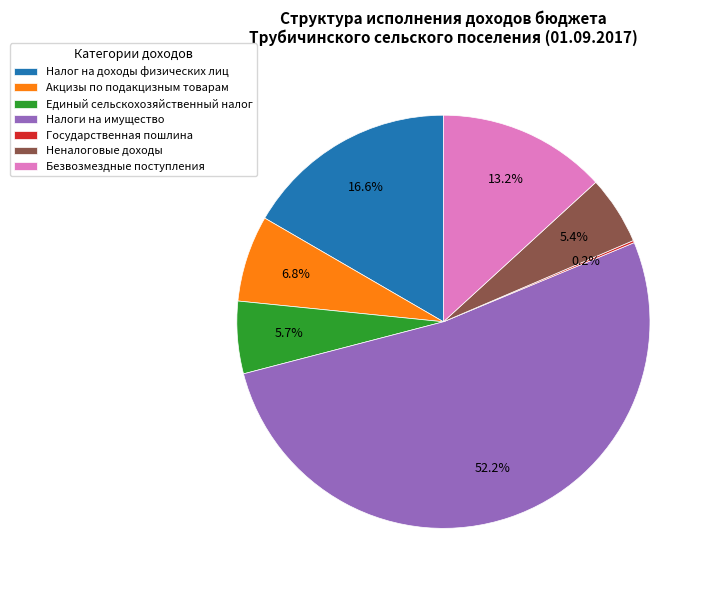

Combined, what portion of the pie is Единый сельскохозяйственный налог and Безвозмездные поступления?

18.9%